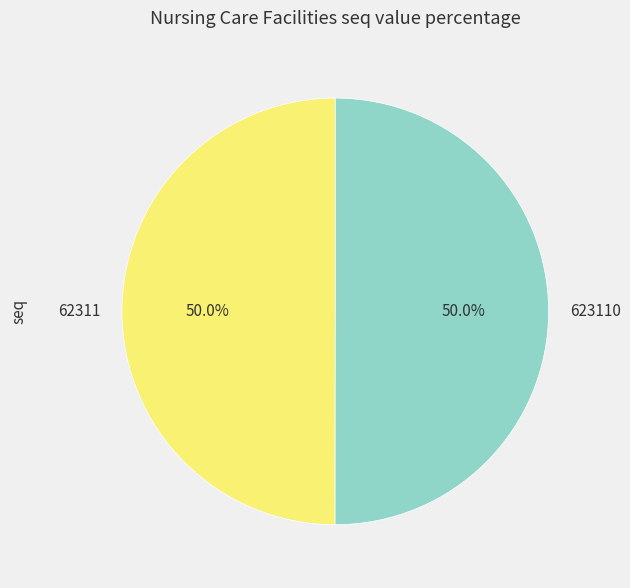

What is the ratio of the value at 623110 to the value at 62311?

1.0